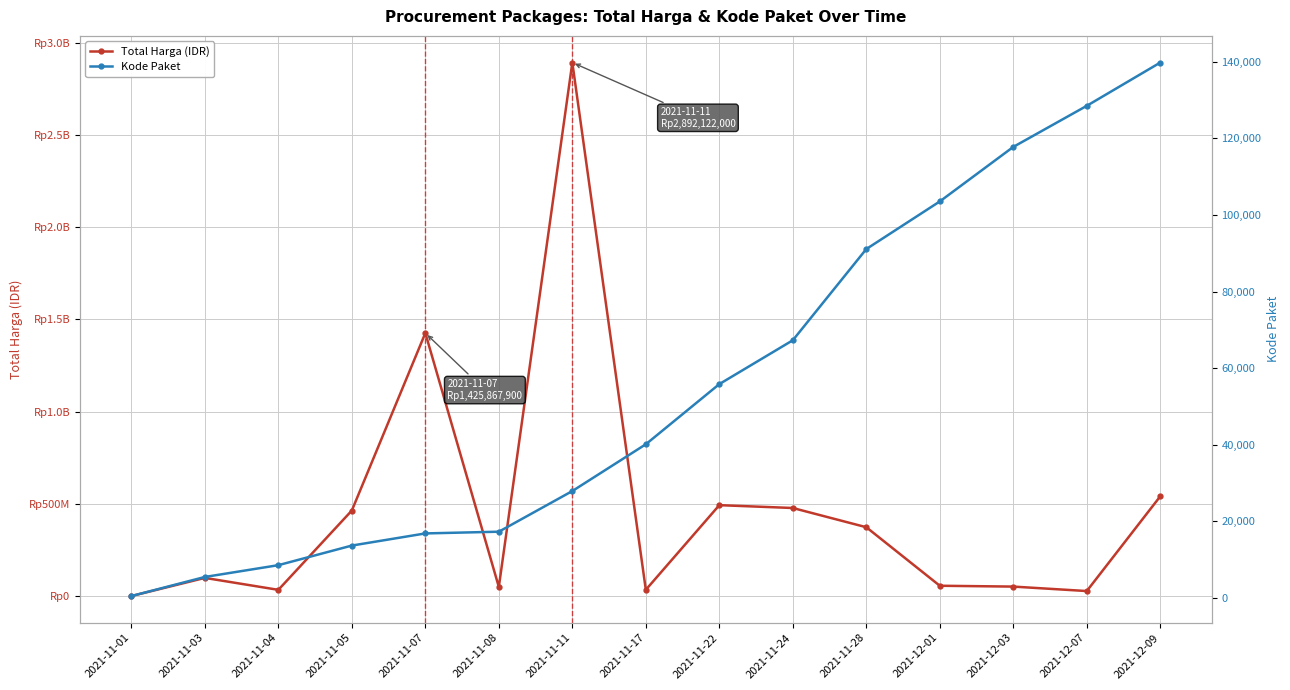

At which label does Kode Paket reach its minimum?

2021-11-01